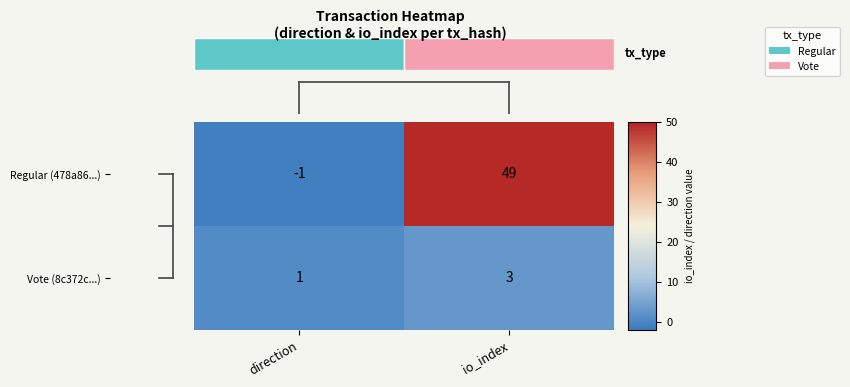

What is the minimum value shown in the chart?

-1